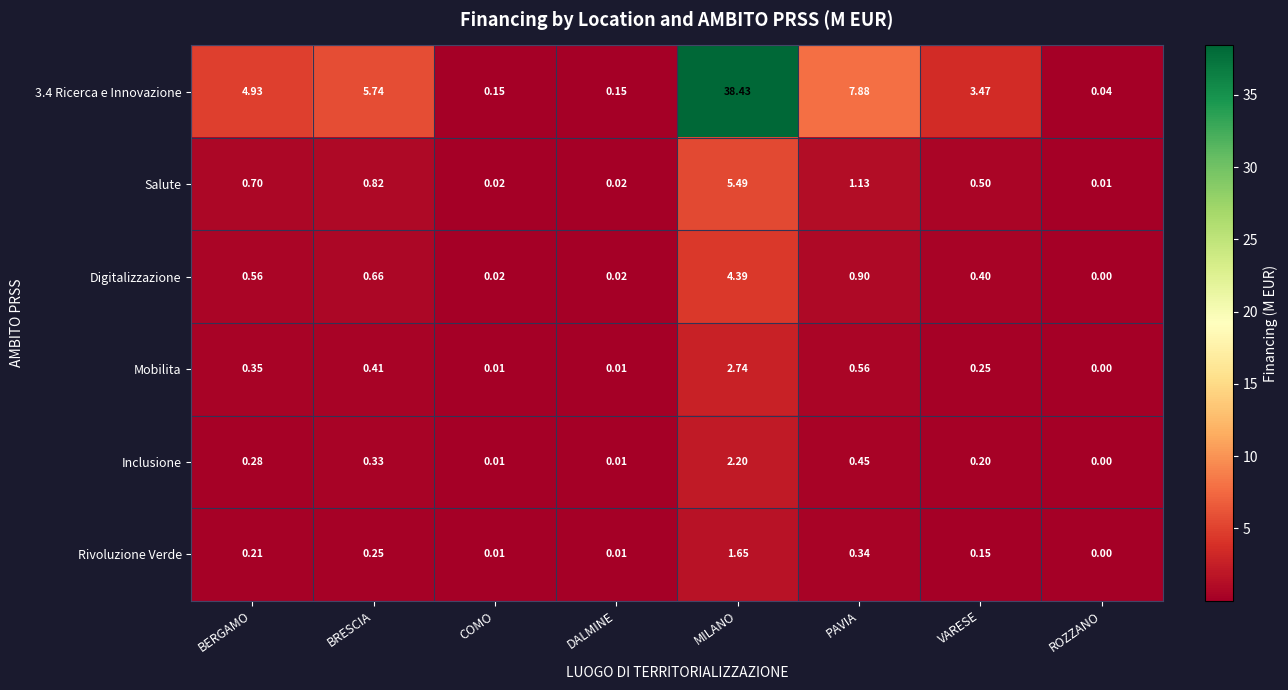

How many distinct data groups are displayed?

6